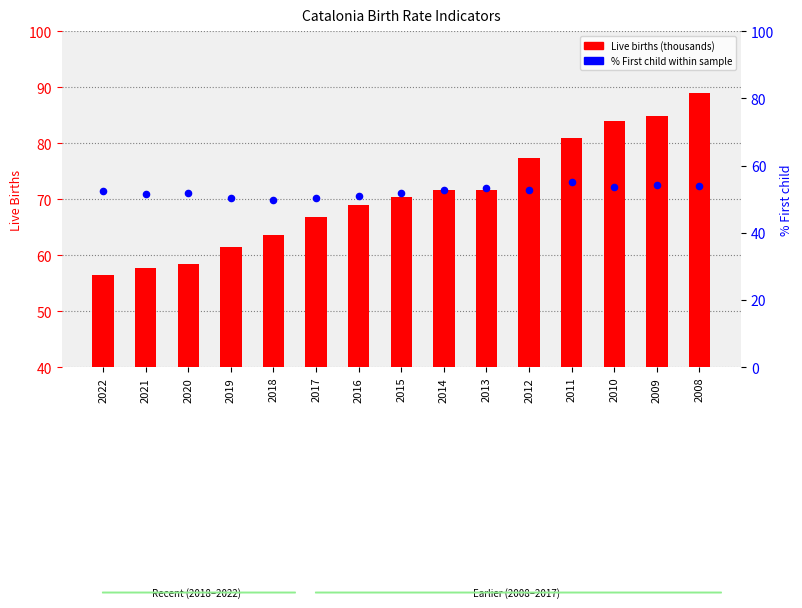

Which series reaches the maximum Y coordinate?

Live births (thousands)